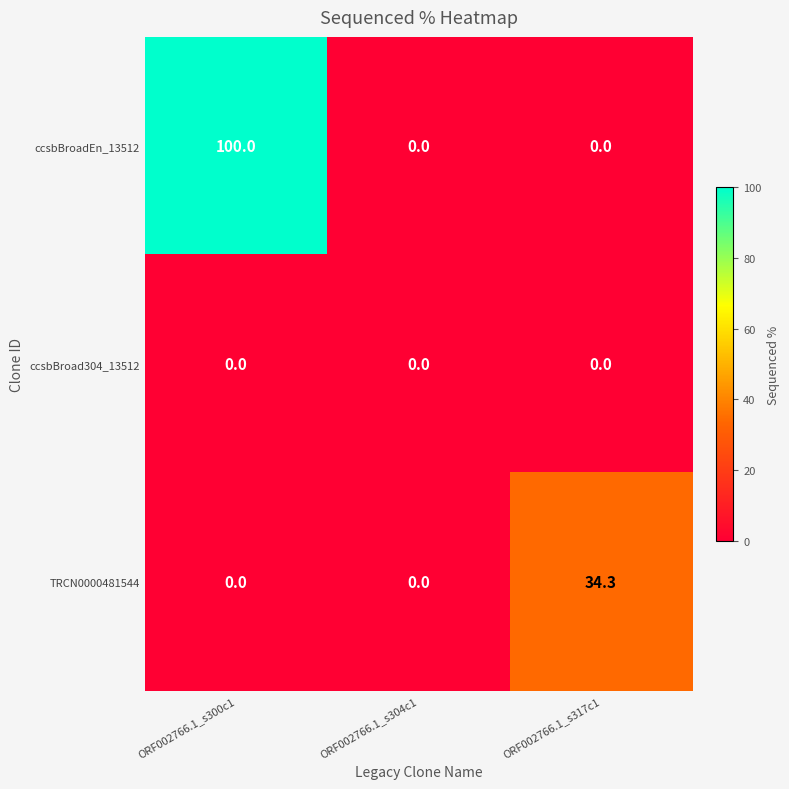

What is the total value across all series at ORF002766.1_s300c1?

100.0